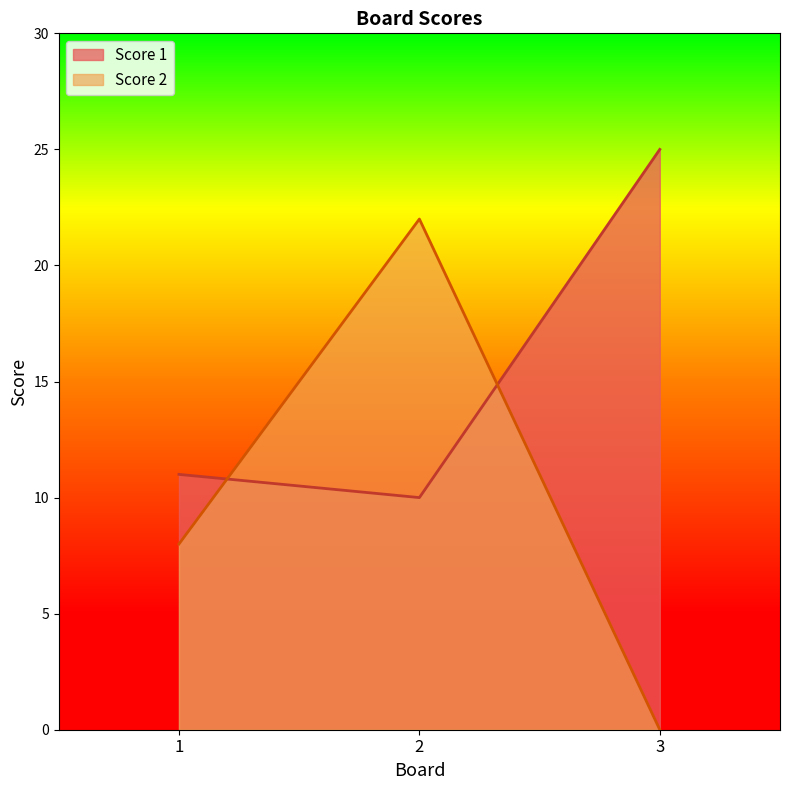

At which label does Score 2 reach its minimum?

3